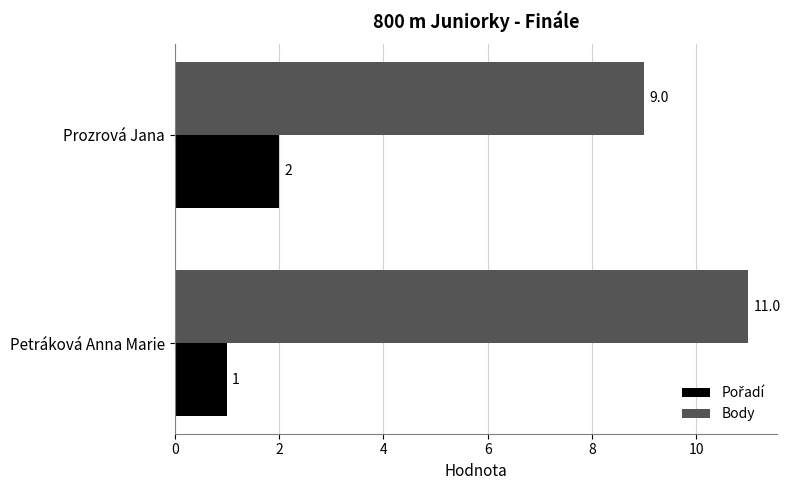

The Body series shows 4 at Prozrová Jana. True or false?

False